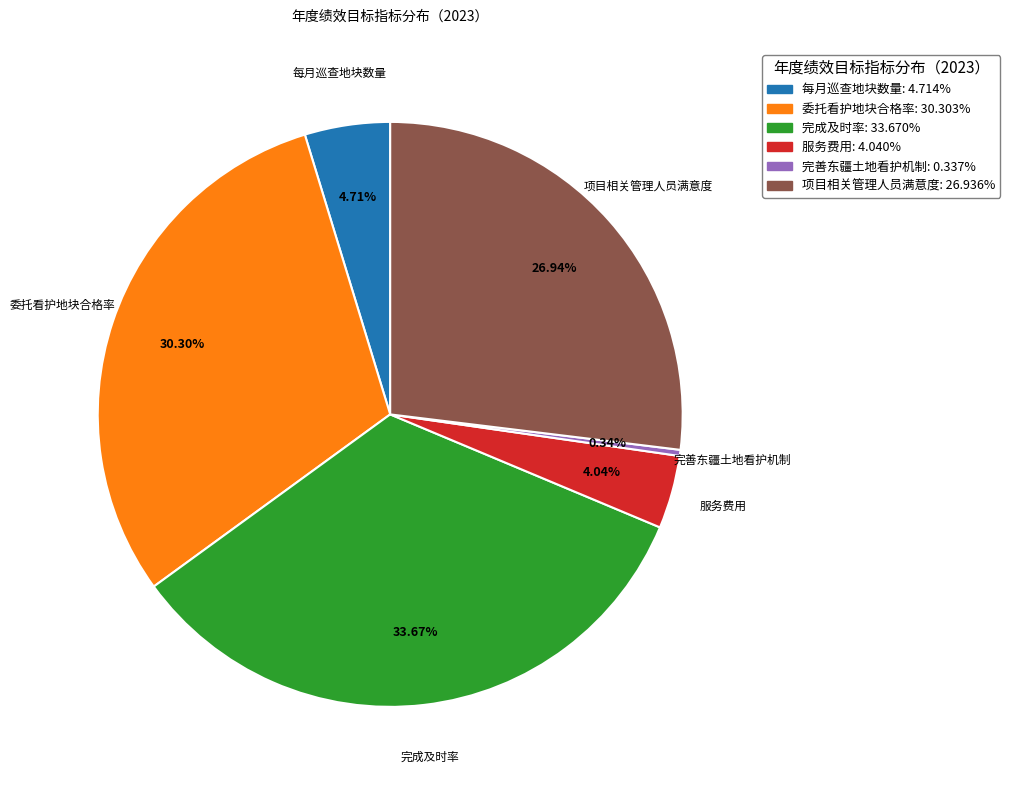

Count the number of slices in the pie.

6